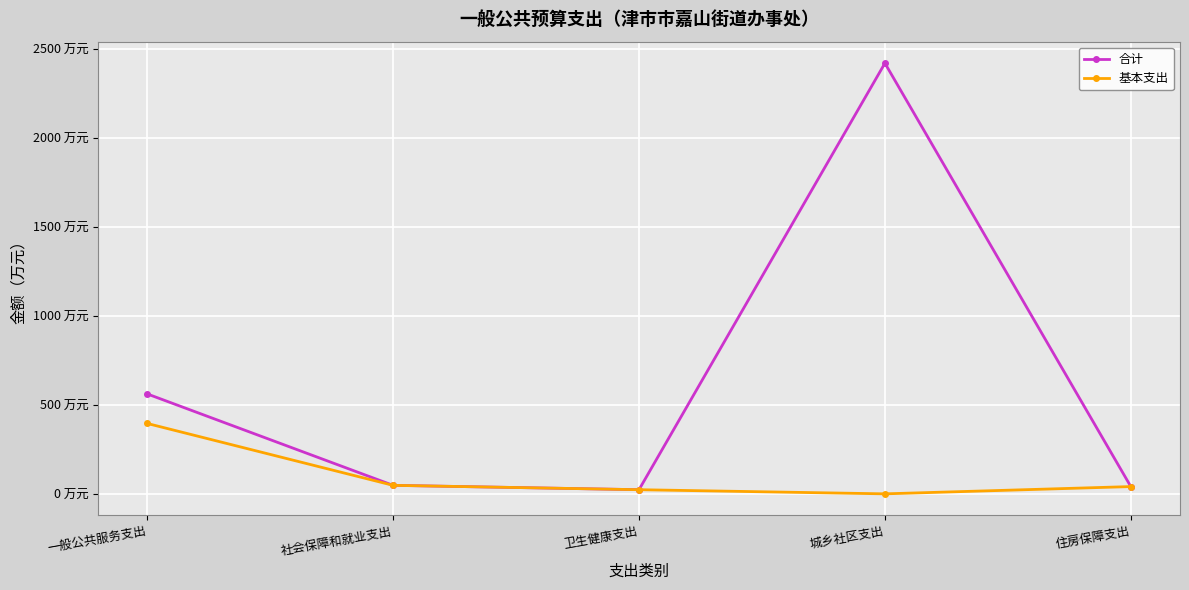

Does the chart have visible grid lines?

Yes